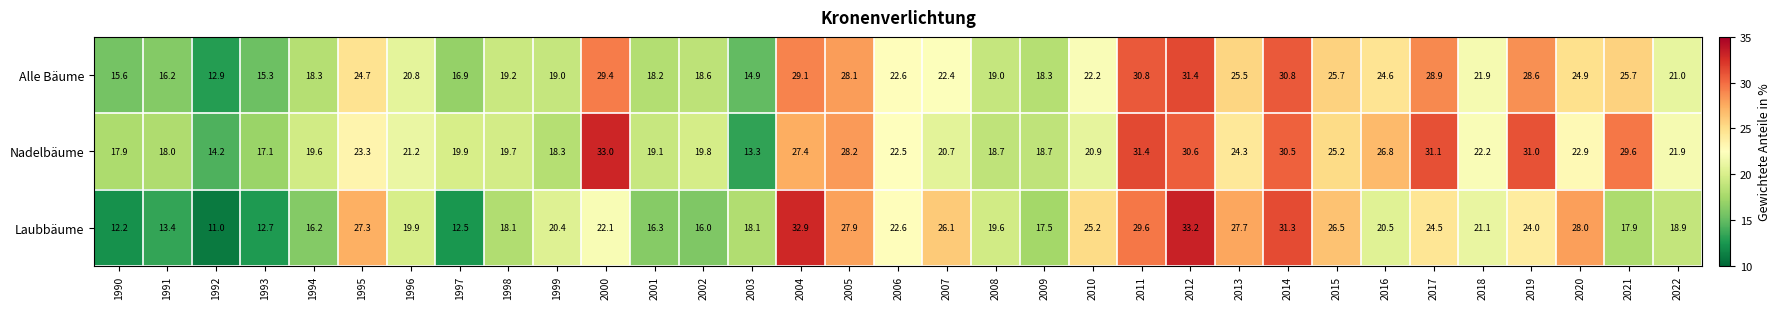

The Laubbäume series shows 12.7 at 1993. True or false?

True